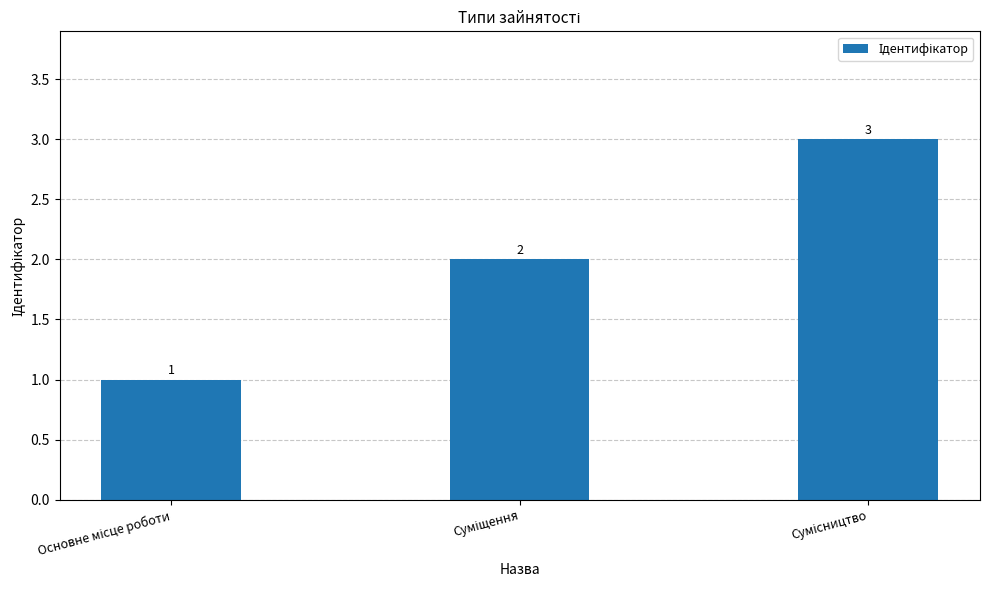

What is the maximum value shown in the chart?

3